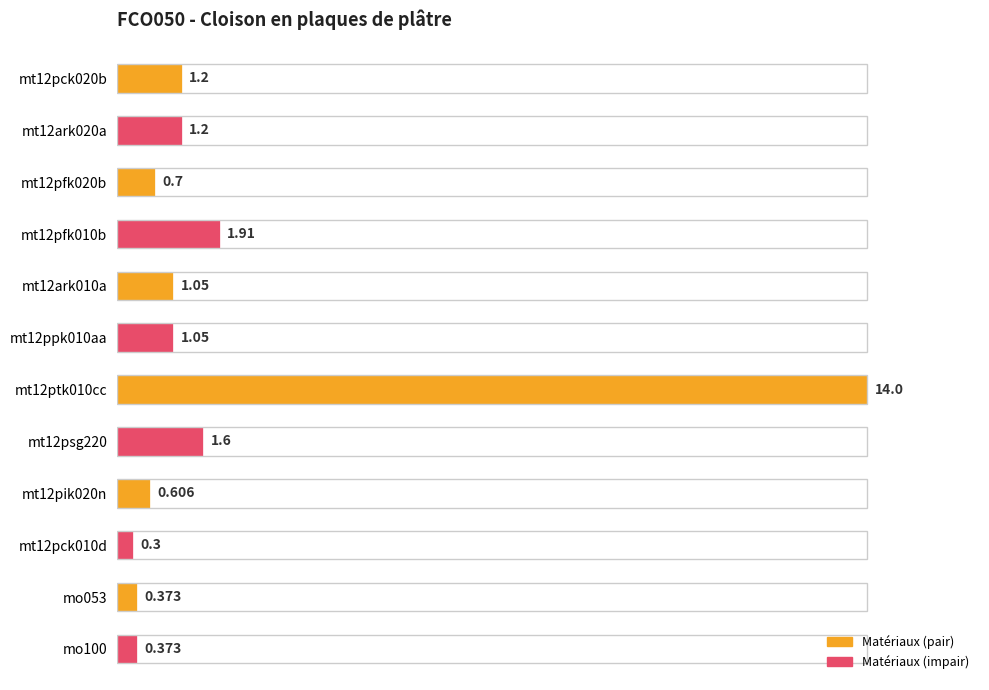

Rank the categories by value from highest to lowest.

mt12ptk010cc, mt12pfk010b, mt12psg220, mt12pck020b, mt12ark020a, mt12ark010a, mt12ppk010aa, mt12pfk020b, mt12pik020n, mo053, mo100, mt12pck010d